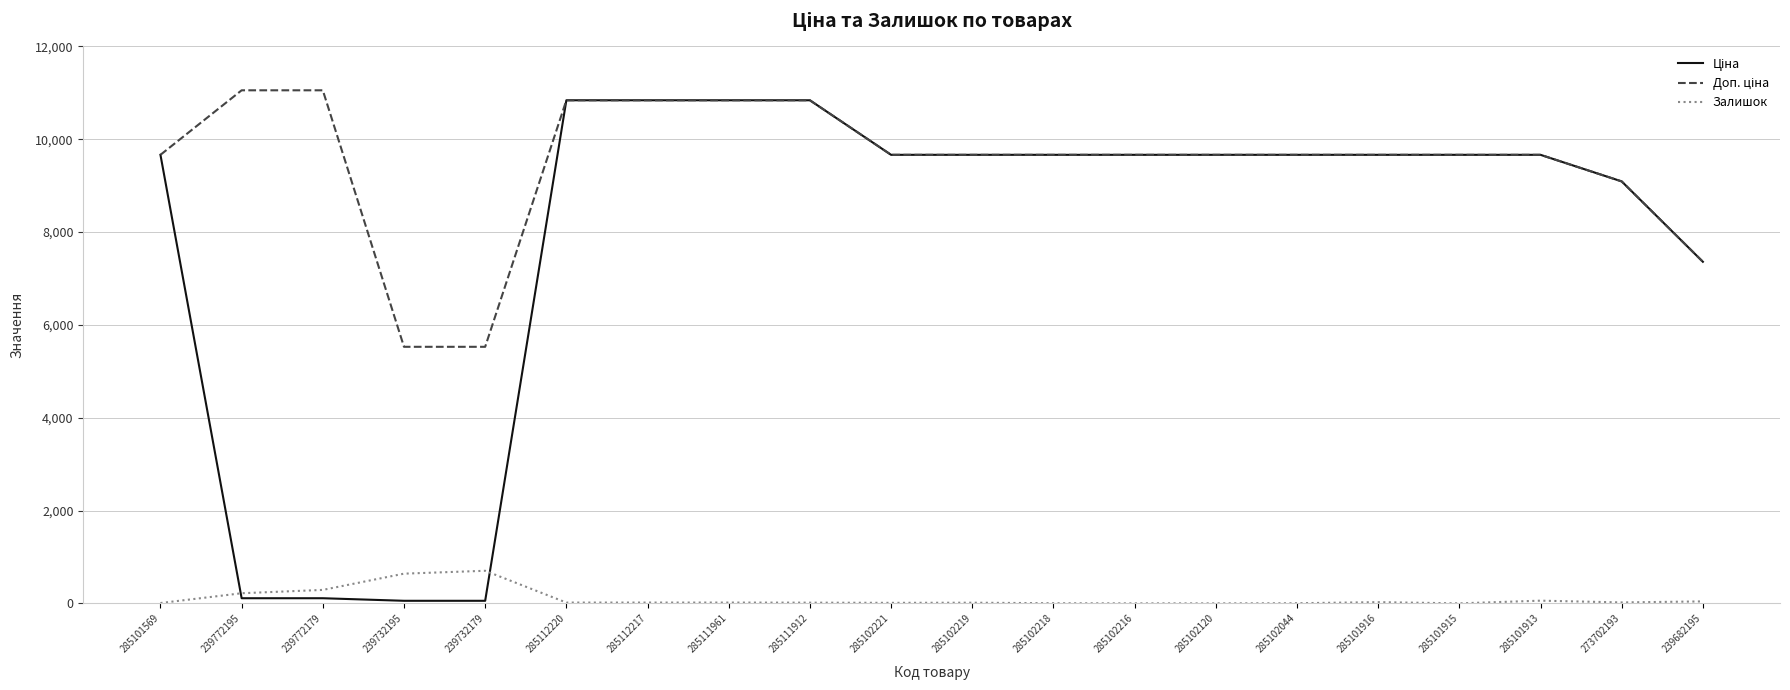

The value of Залишок at 285102216 is -461.5. True or false?

False